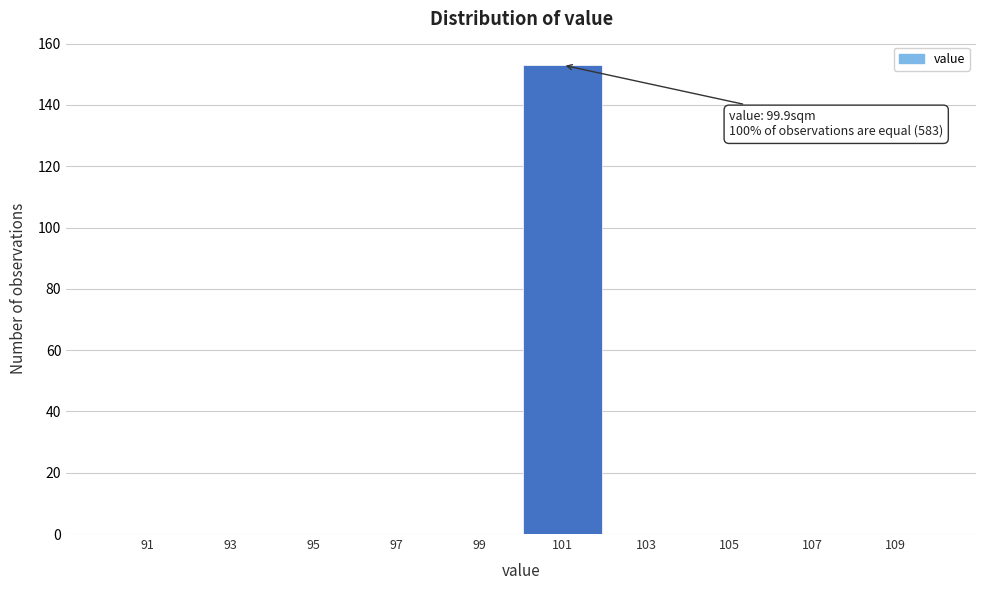

Over which range of the x-axis is the bar tallest?

99.9 to 101.9